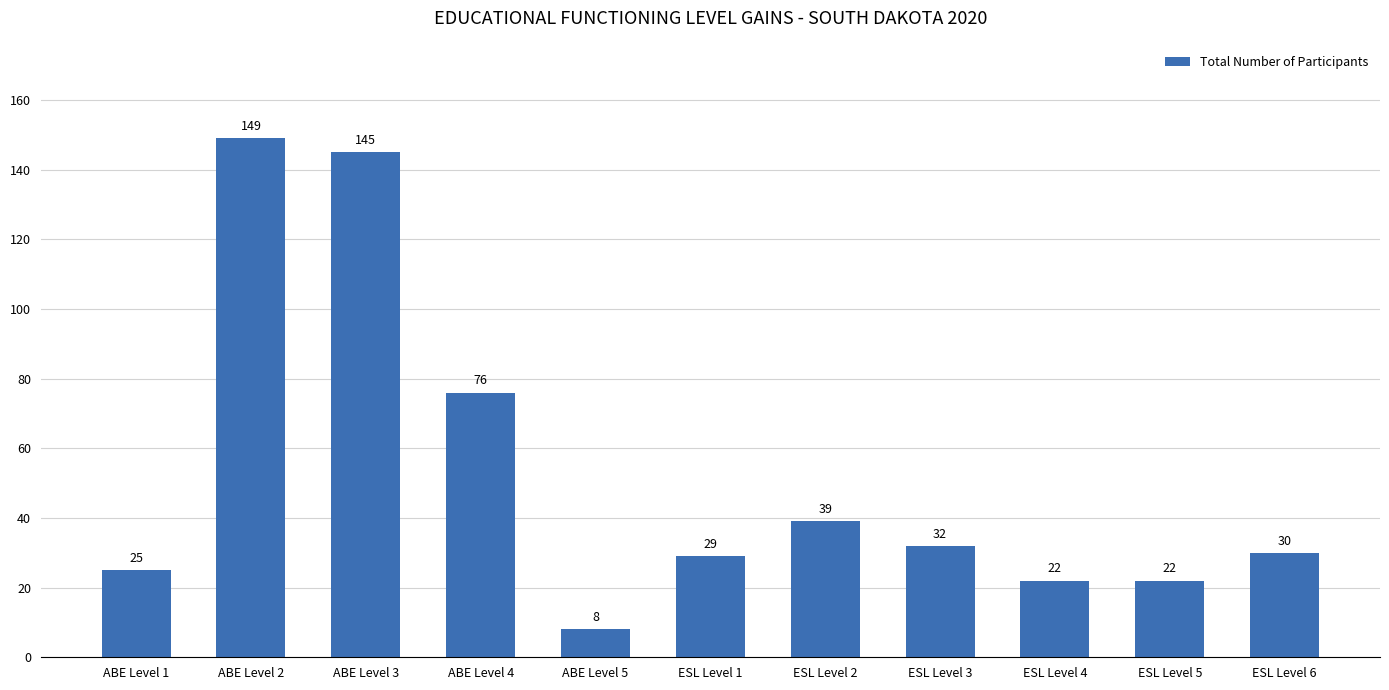

Which label corresponds to the smallest value in the chart?

ABE Level 5